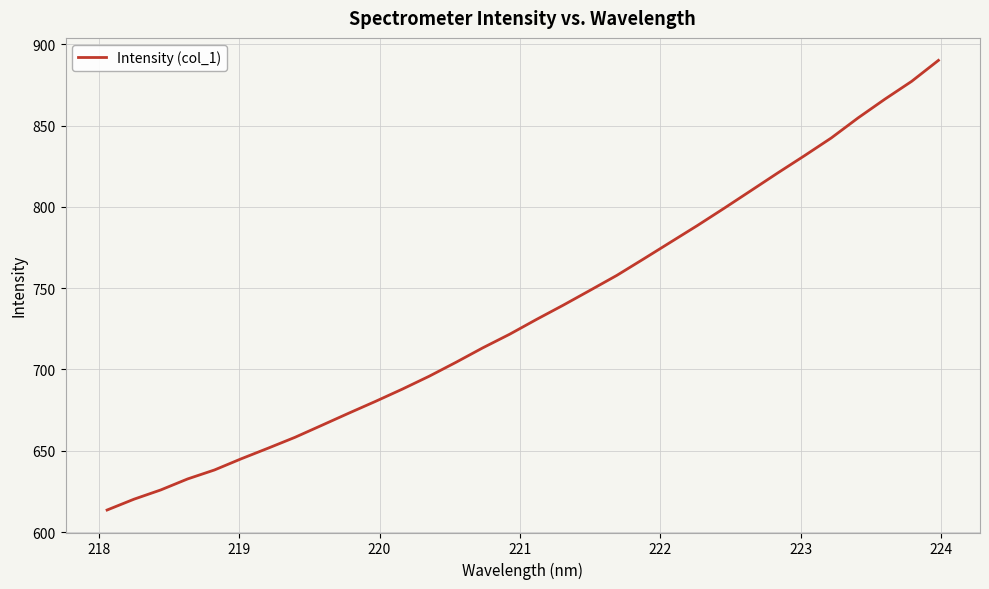

What is the smallest value displayed?

613.6